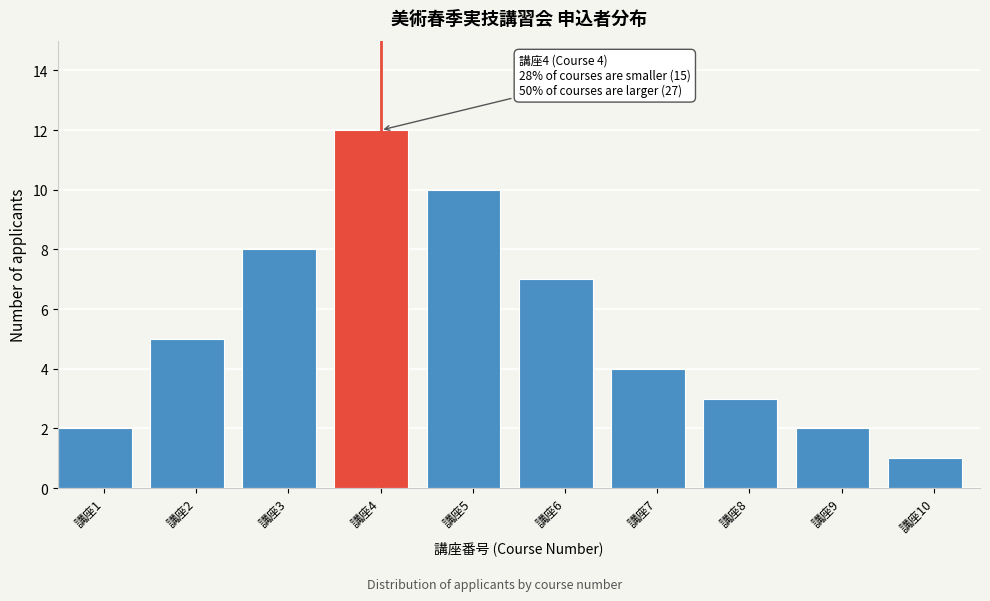

Reading left to right, list all the values displayed in this chart.

2	5	8	12	10	7	4	3	2	1